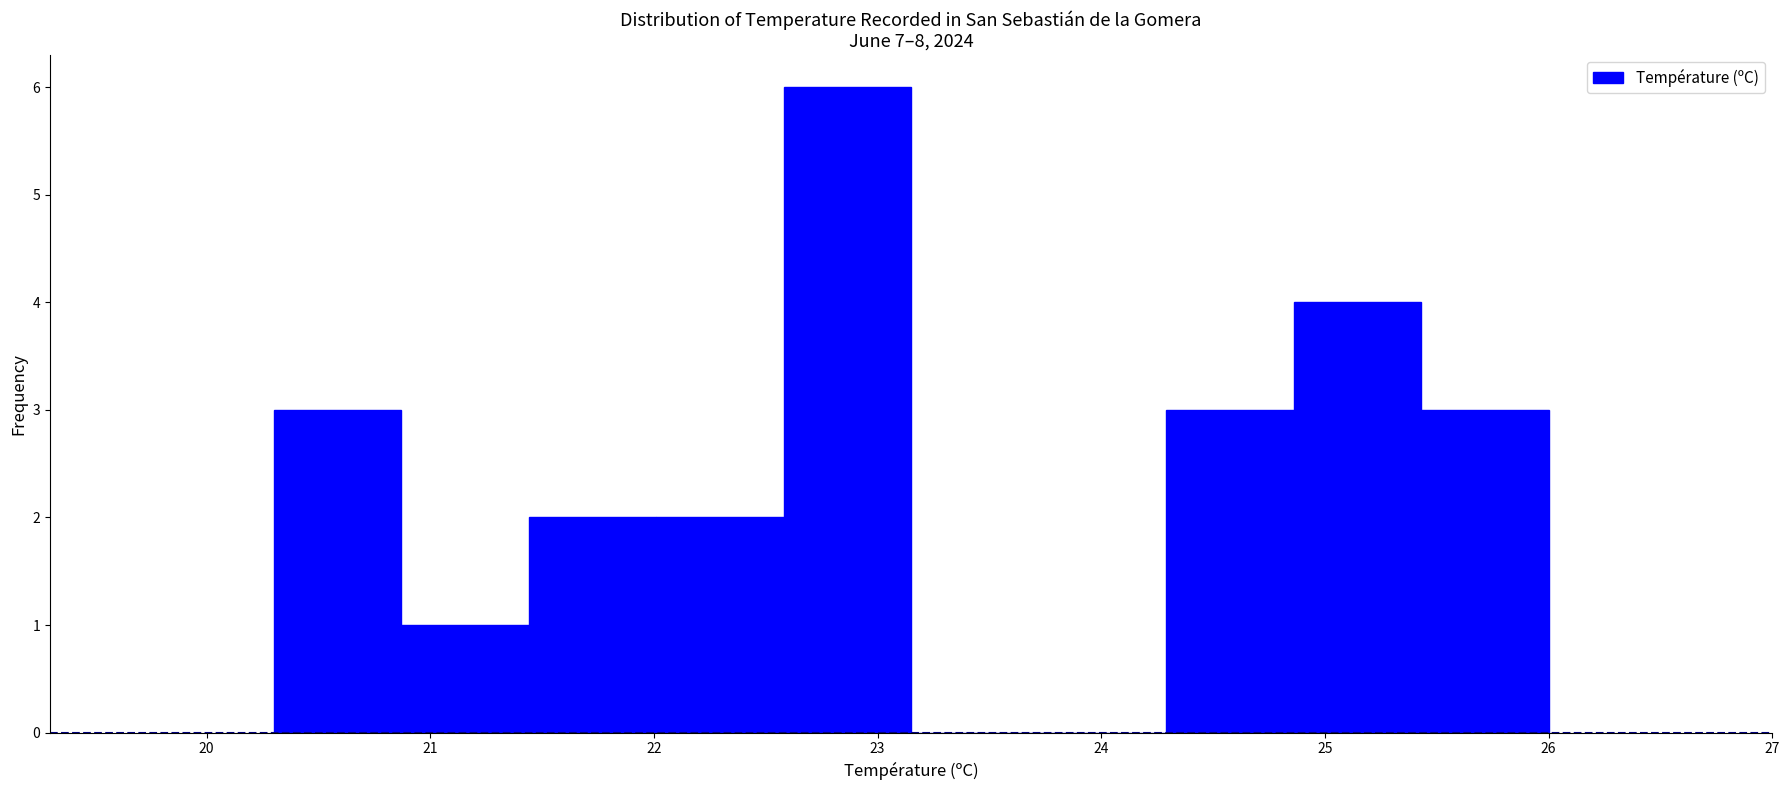

Which range on the x-axis has the tallest bar?

22.58 to 23.15